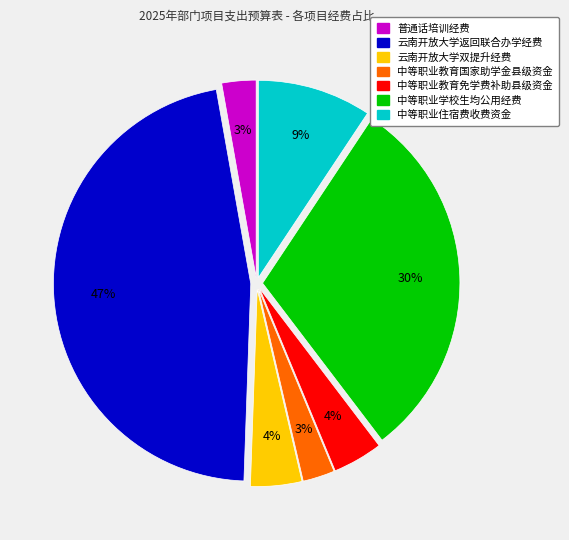

Is there a majority slice in this chart?

No